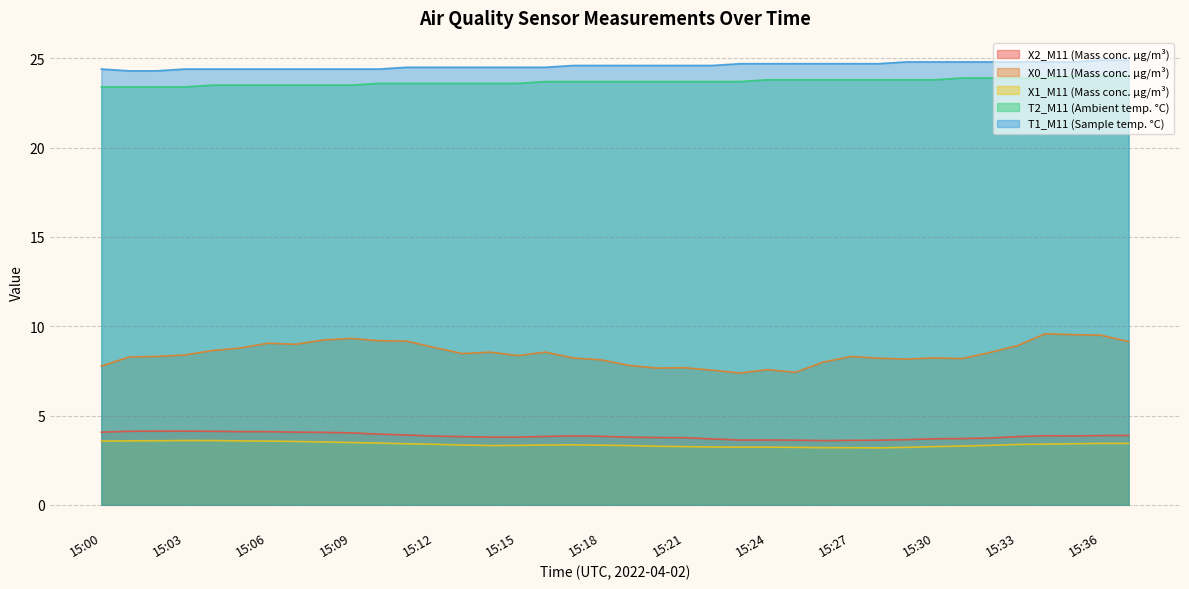

Which series changed the most between 15:26 and 15:34?

X0_M11 (Mass conc. μg/m³)